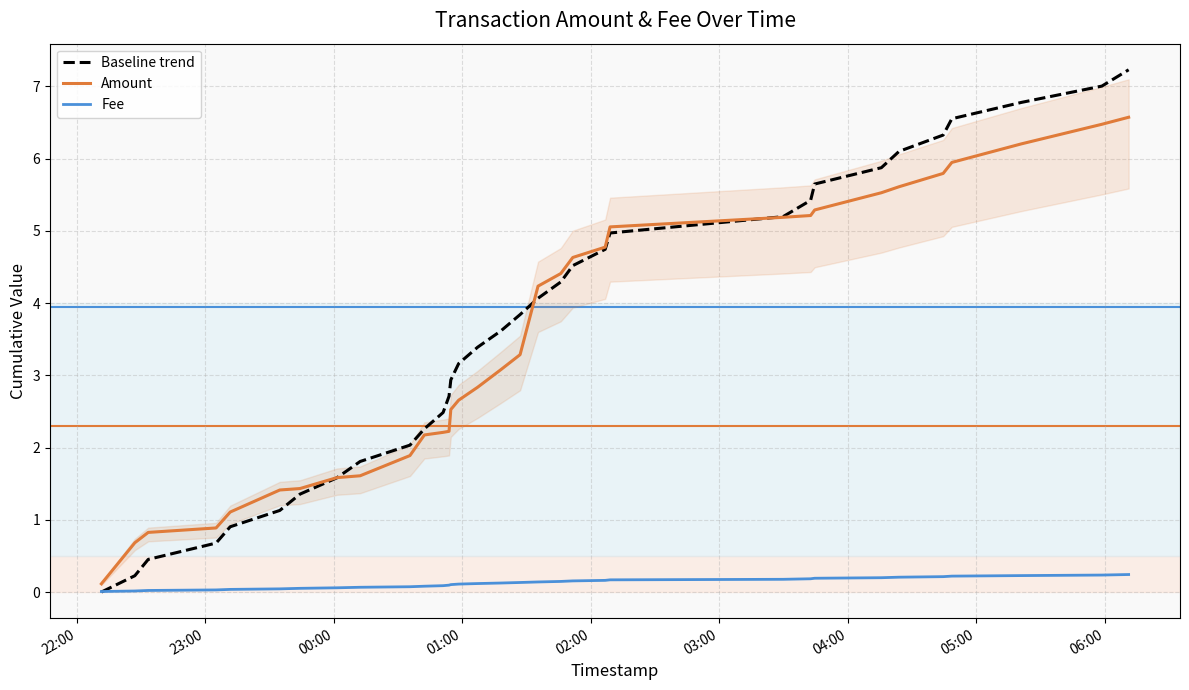

What are all the series names shown in the legend?

Baseline trend, Amount, Fee